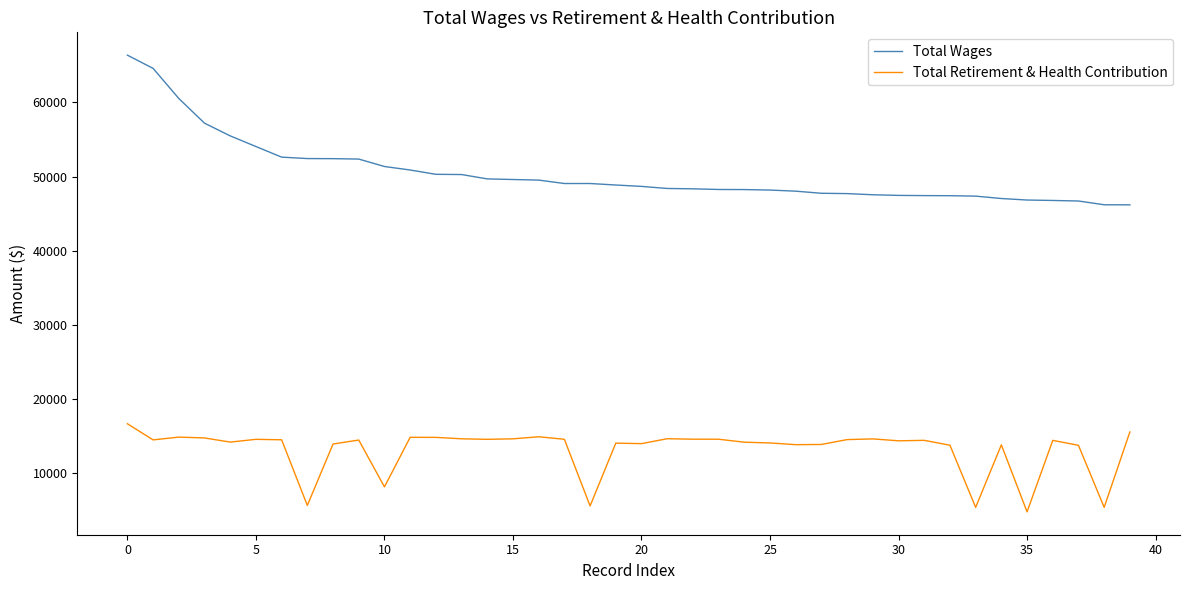

List the series in order of their overall mean, highest first.

Total Wages, Total Retirement & Health Contribution